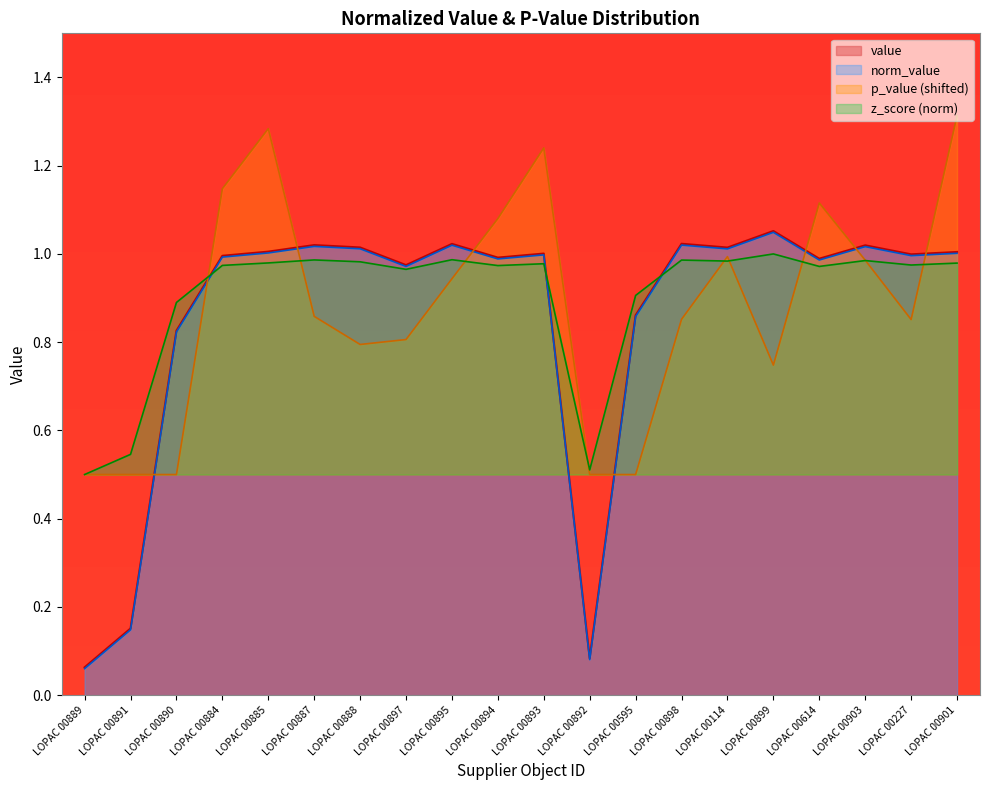

What are all the series names shown in the legend?

value, norm_value, p_value (shifted), z_score (norm)